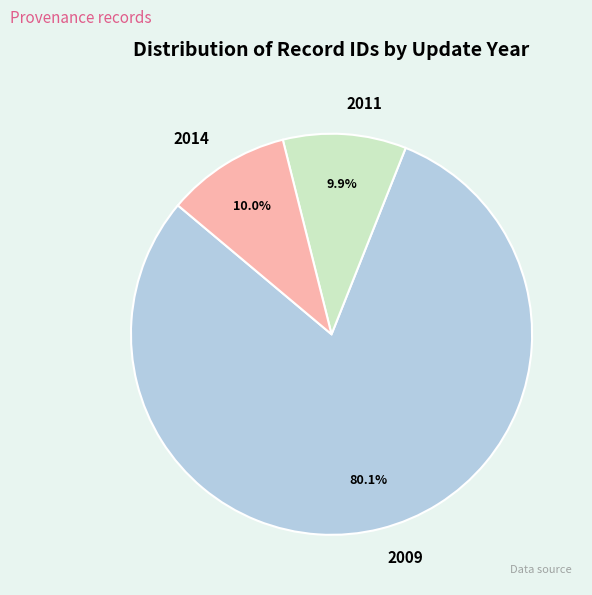

What is the largest slice in the pie chart?

2009